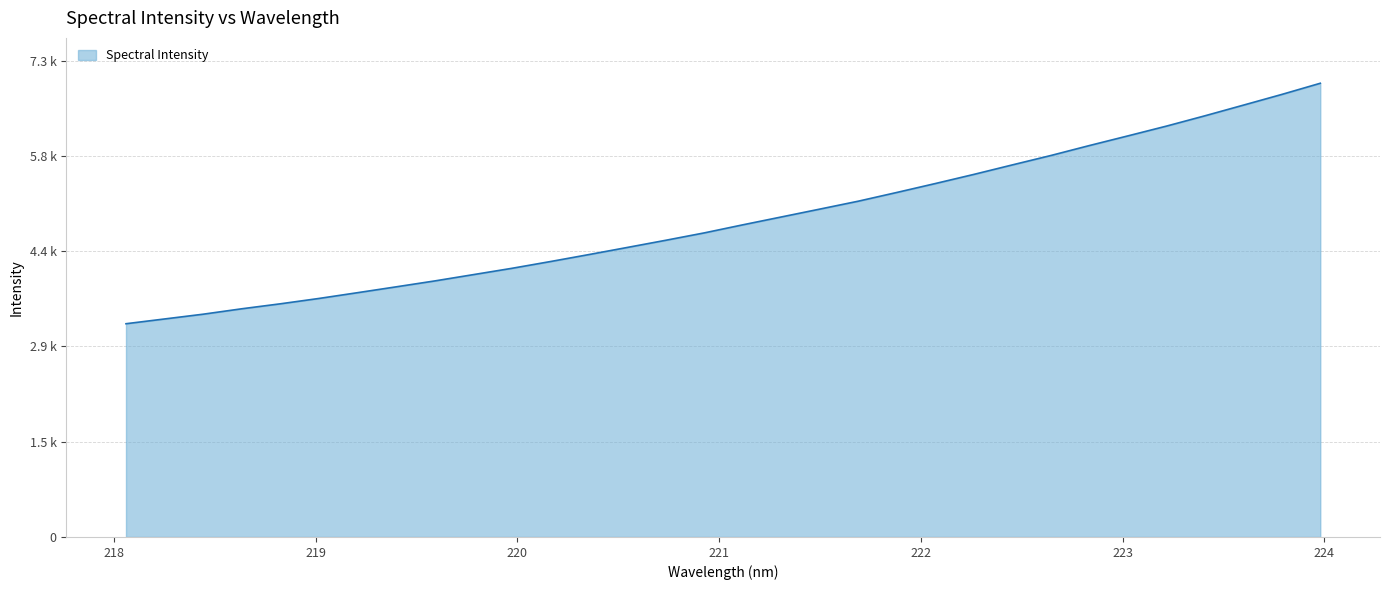

Does the chart have visible grid lines?

Yes